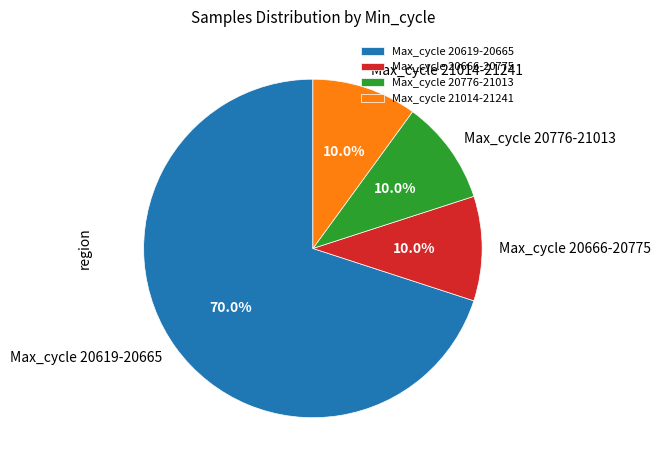

How many segments does this pie chart have?

4